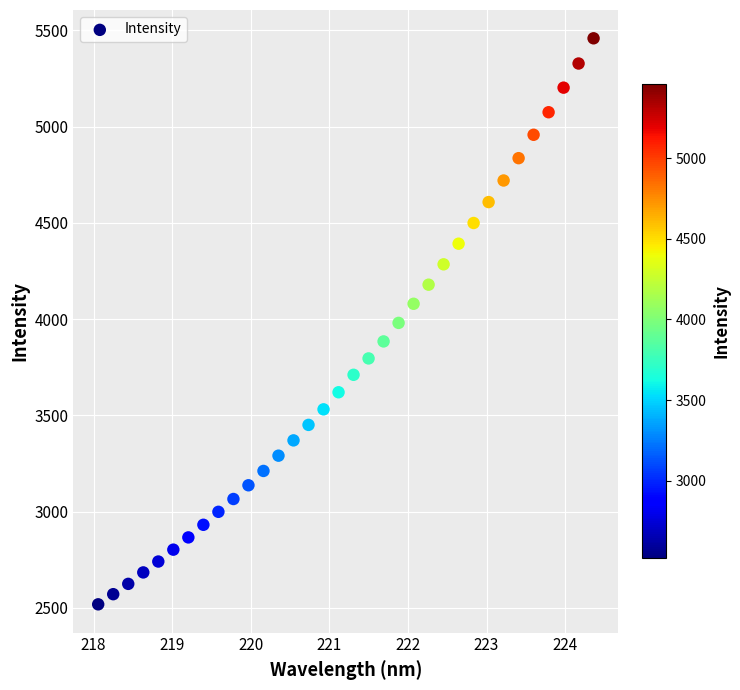

What is the range of Y values (max minus min)?

2939.2